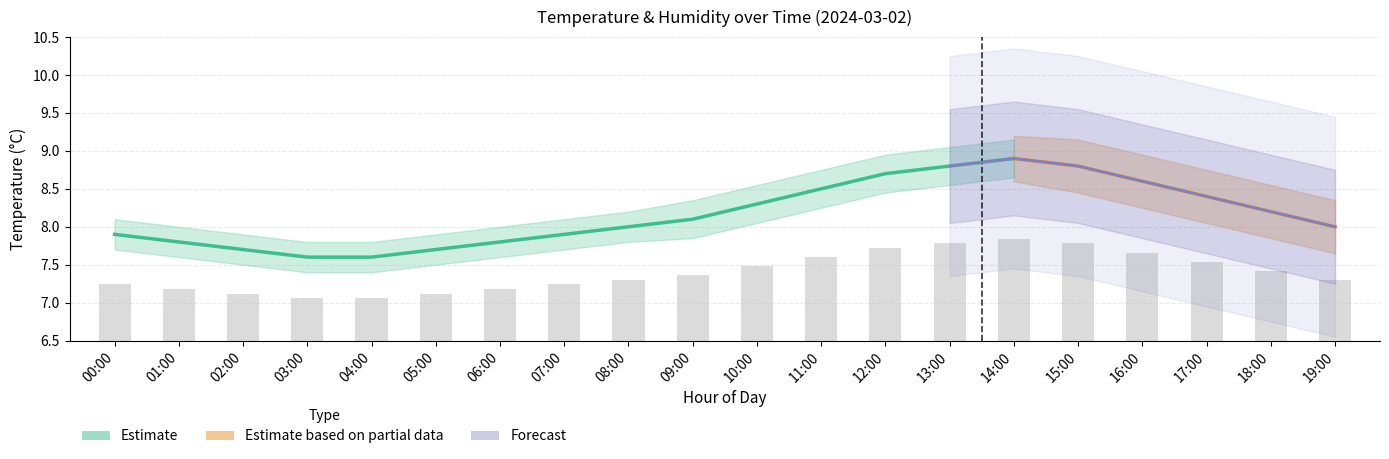

What is the ratio of the value at 00:00 to the value at 05:00?

1.0